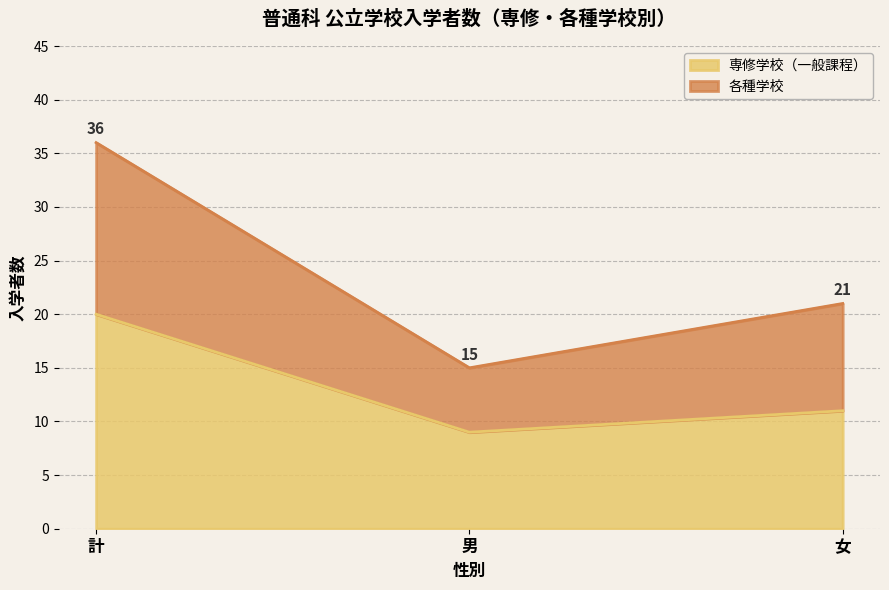

Reading left to right, what are all the values shown in this chart?

専修学校（一般課程）: 20	9	11
各種学校: 36	15	21